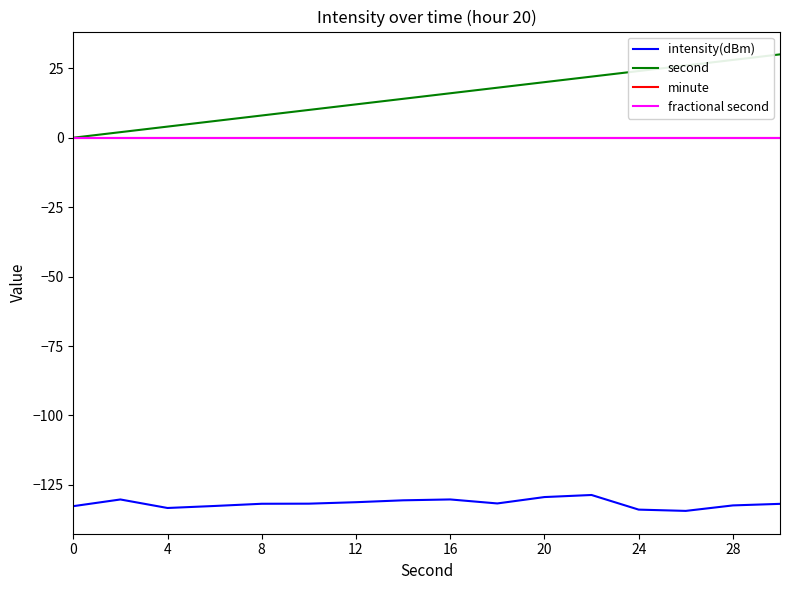

Is this an area chart (filled region under the line)?

No